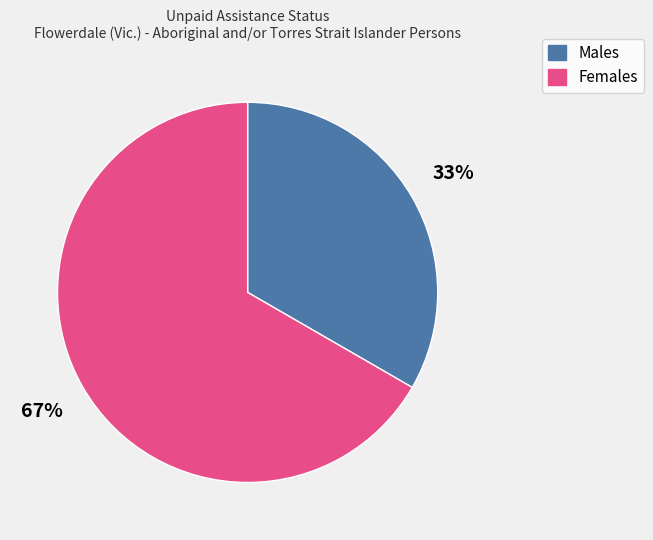

Does Females represent more than half of the total?

Yes